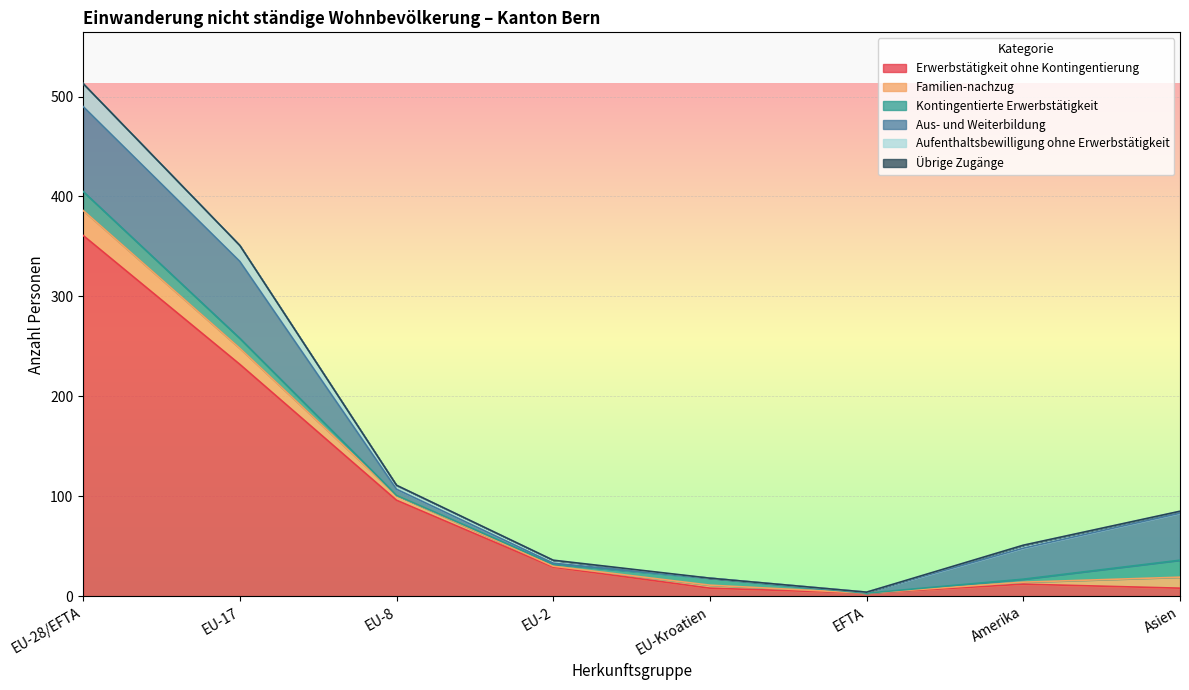

Reading left to right, extract all data points from this chart.

Erwerbstätigkeit ohne Kontingentierung: EU-28/EFTA=361	EU-17=232	EU-8=96	EU-2=29	EU-Kroatien=8	EFTA=3	Amerika=12	Asien=8
Familien-nachzug: EU-28/EFTA=25	EU-17=16	EU-8=5	EU-2=1	EU-Kroatien=3	EFTA=0	Amerika=2	Asien=11
Kontingentierte Erwerbstätigkeit: EU-28/EFTA=19	EU-17=10	EU-8=0	EU-2=2	EU-Kroatien=7	EFTA=0	Amerika=3	Asien=17
Aus- und Weiterbildung: EU-28/EFTA=85	EU-17=77	EU-8=6	EU-2=1	EU-Kroatien=0	EFTA=1	Amerika=31	Asien=47
Aufenthaltsbewilligung ohne Erwerbstätigkeit: EU-28/EFTA=23	EU-17=16	EU-8=4	EU-2=3	EU-Kroatien=0	EFTA=0	Amerika=3	Asien=2
Übrige Zugänge: EU-28/EFTA=0	EU-17=0	EU-8=0	EU-2=0	EU-Kroatien=0	EFTA=0	Amerika=0	Asien=0